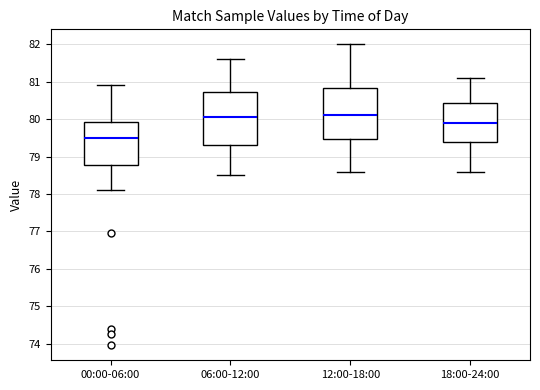

Which box's median line is the lowest?

00:00-06:00